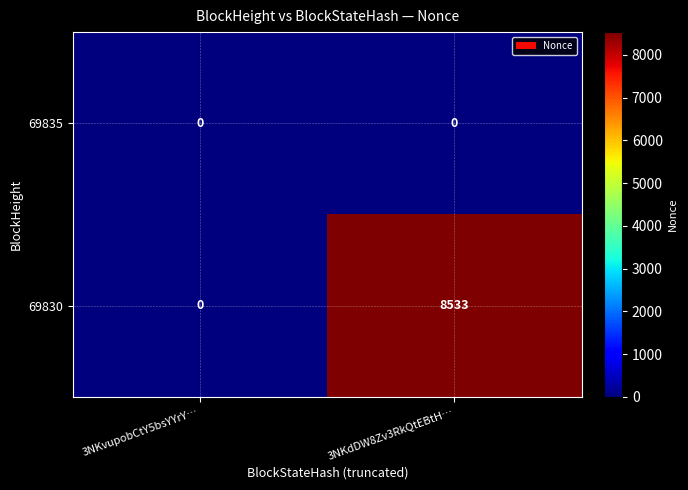

What is the difference between the 69830 values at 3NKvupobCtY5bsYYrY… and 3NKdDW8Zv3RkQtEBtH…?

8533